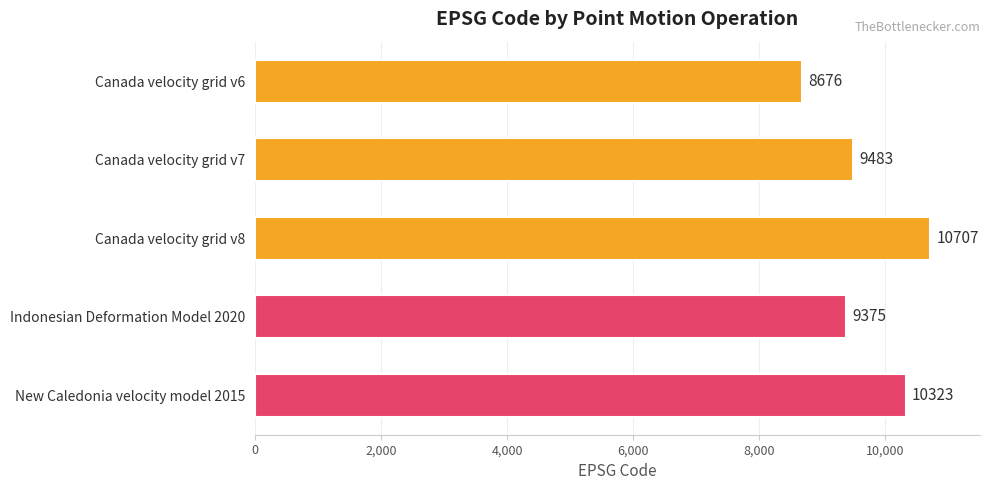

How many bars are there in total?

5